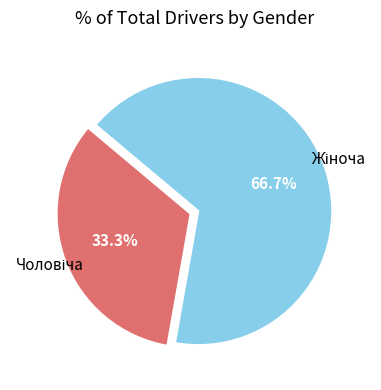

Does any single category account for the majority?

Yes